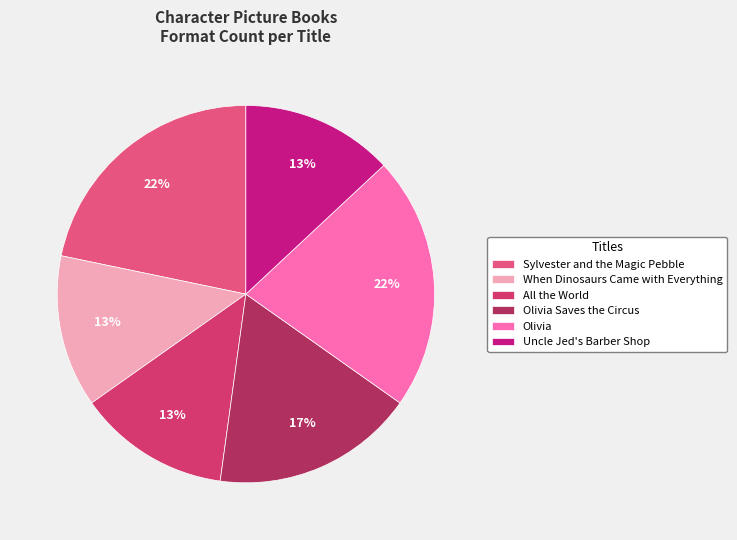

To the nearest percent, what is the average slice percentage?

17%